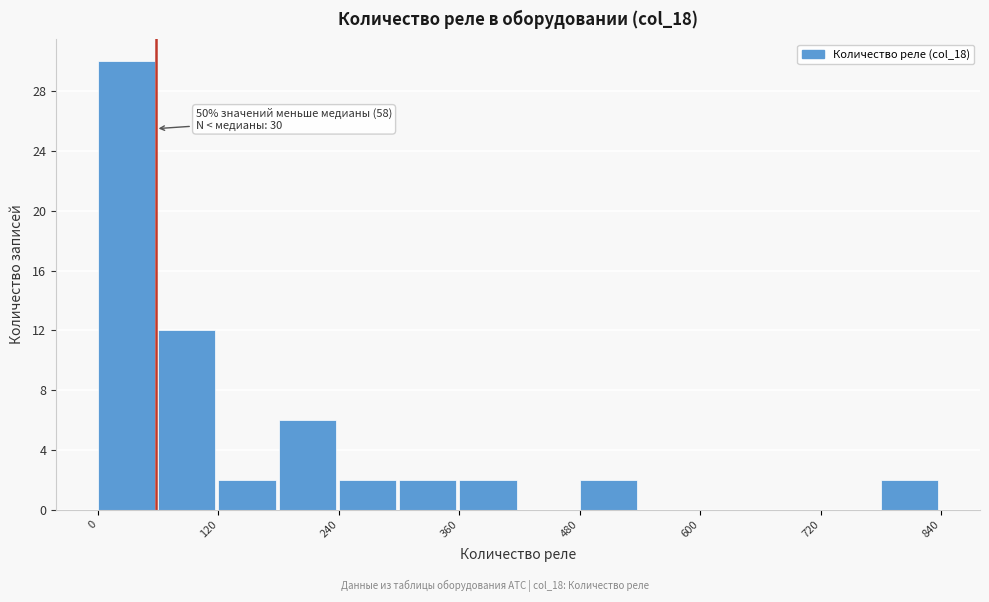

Read against the x-axis, roughly where is the centre of the tallest bar?

20